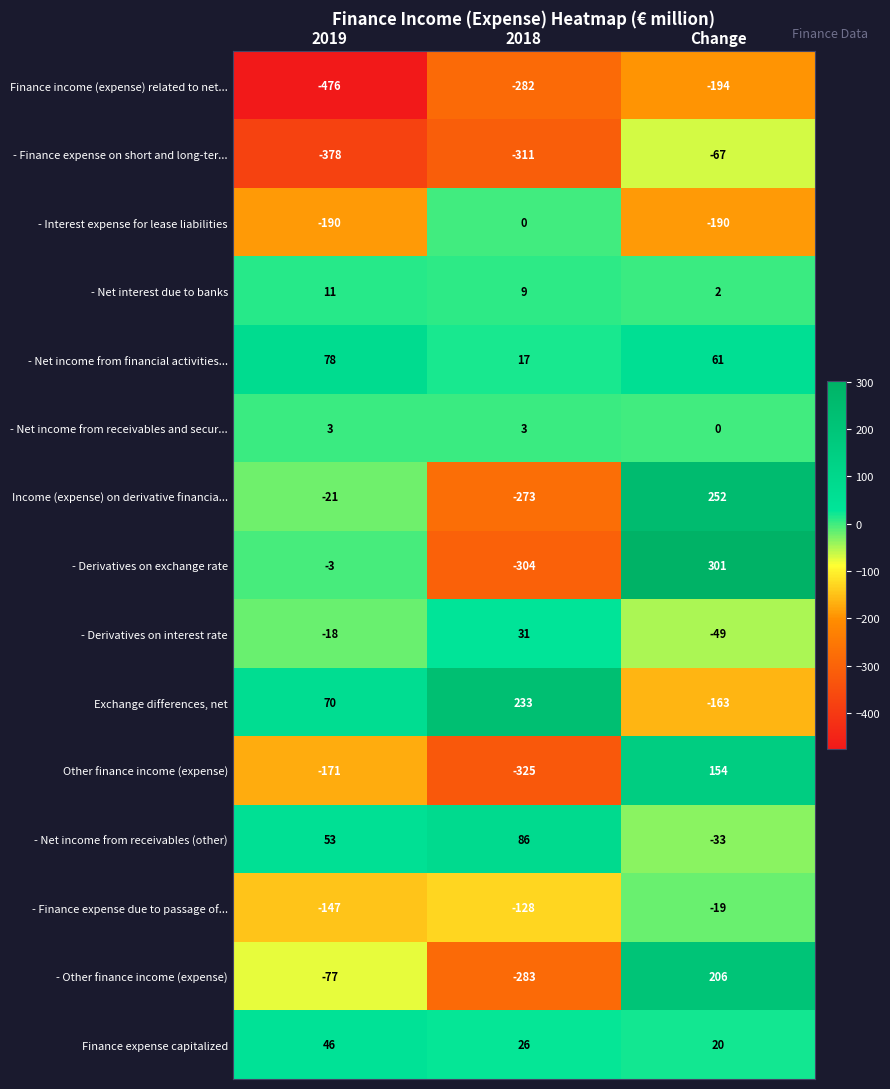

What value does the Income (expense) on derivative financia... series have at 2019, to the nearest 10?

-20